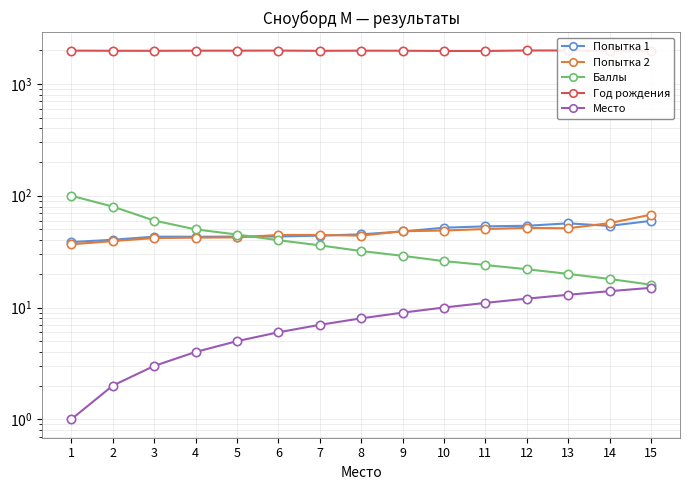

Reading left to right, list all the values displayed in this chart.

Попытка 1: 1=38.5	2=40.4	3=43.0	4=43.0	5=43.1	6=43.2	7=43.9	8=45.2	9=47.9	10=51.8	11=53.2	12=53.8	13=56.7	14=53.7	15=59.6
Попытка 2: 1=36.7	2=39.3	3=41.8	4=42.2	5=42.4	6=44.6	7=44.6	8=44.0	9=48.1	10=48.8	11=50.4	12=51.6	13=51.1	14=56.9	15=67.7
Баллы: 1=100.0	2=80.0	3=60.0	4=50.0	5=45.0	6=40.0	7=36.0	8=32.0	9=29.0	10=26.0	11=24.0	12=22.0	13=20.0	14=18.0	15=16.0
Год рождения: 1=1988.0	2=1981.0	3=1980.0	4=1985.0	5=1986.0	6=1989.0	7=1980.0	8=1986.0	9=1983.0	10=1974.0	11=1974.0	12=1993.0	13=1993.0	14=1976.0	15=1984.0
Место: 1=1.0	2=2.0	3=3.0	4=4.0	5=5.0	6=6.0	7=7.0	8=8.0	9=9.0	10=10.0	11=11.0	12=12.0	13=13.0	14=14.0	15=15.0